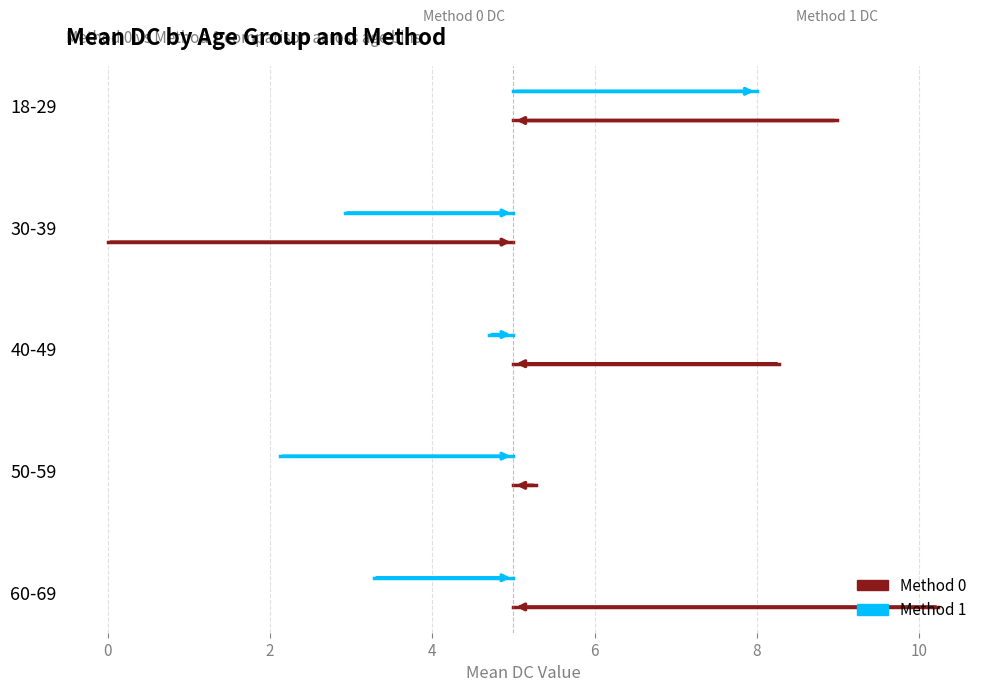

How many lines are shown in the chart?

2